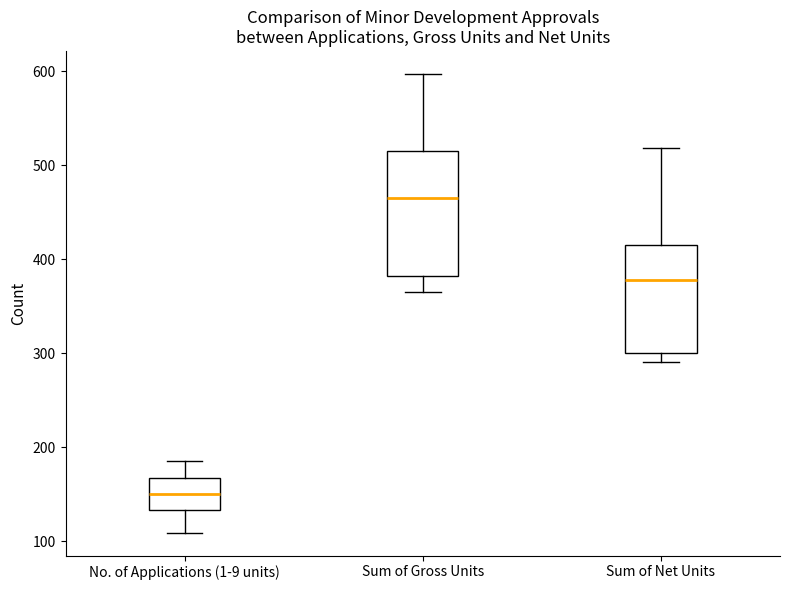

Where does the median line of the box for No. of Applications (1-9 units) sit on the y-axis? The values are not printed on the chart, so give them approximately, as read against the axis.

150